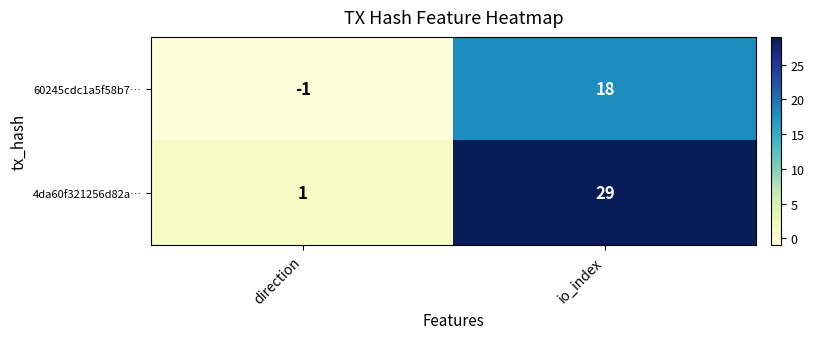

Rank the series at direction from lowest to highest value.

60245cdc1a5f58b7…, 4da60f321256d82a…